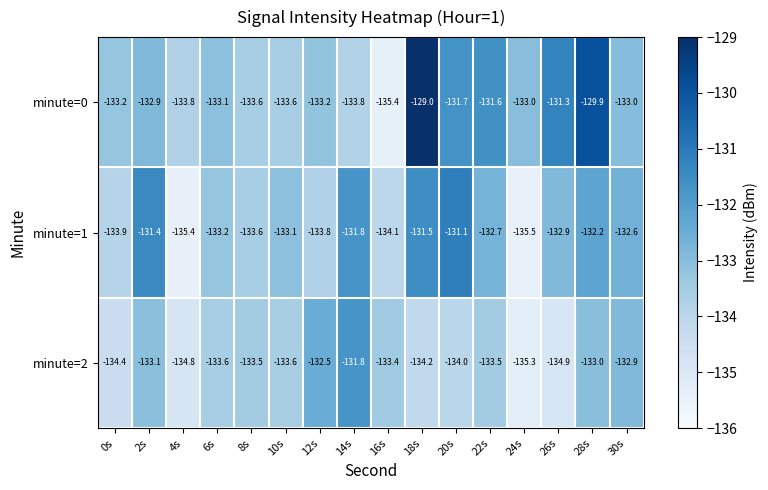

What is the total value across all series at 22s?

-397.8